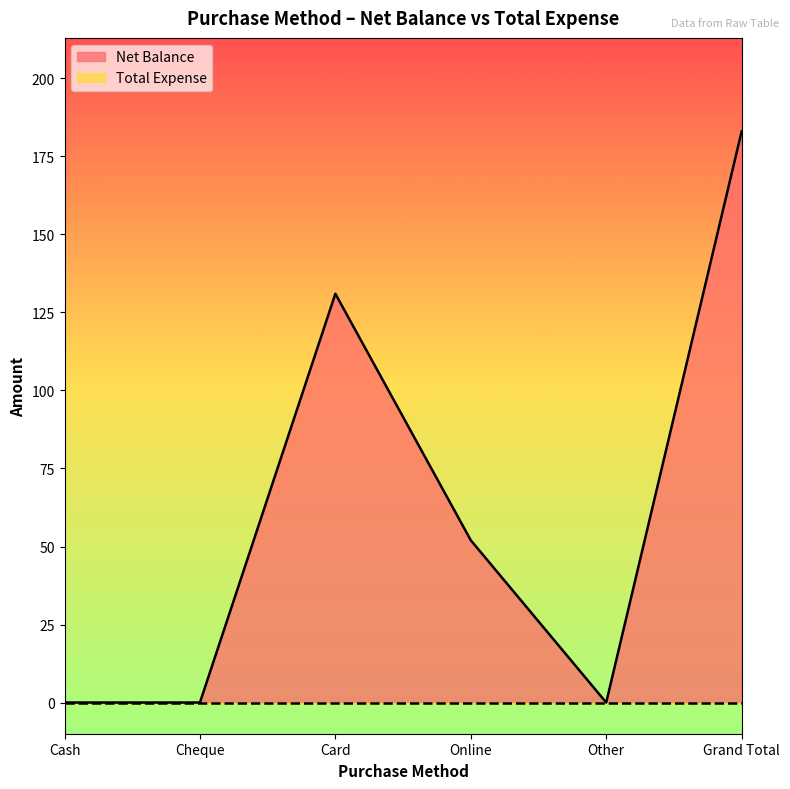

True or false: the data shows 123 at Other.

False